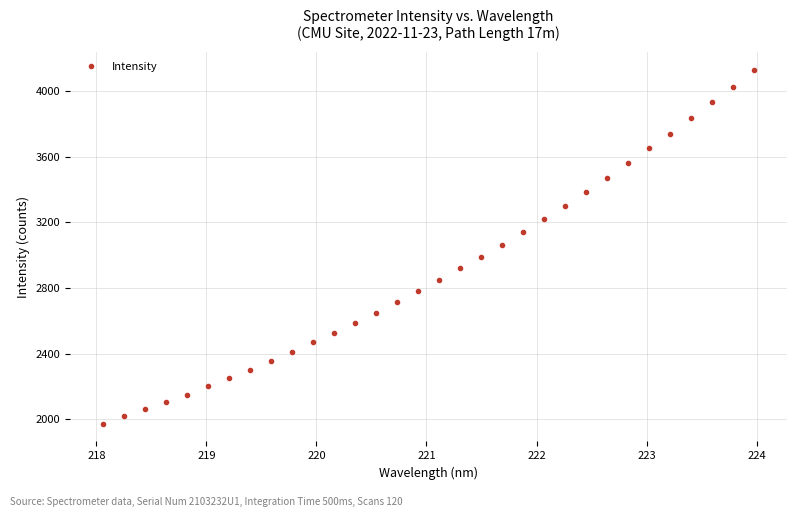

What is the difference between the maximum and second lowest values?

2110.7